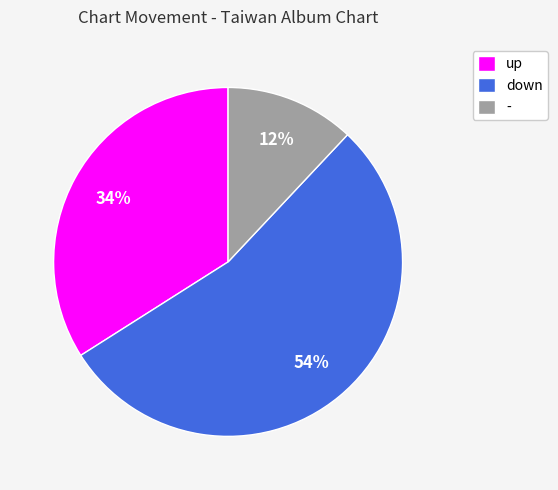

Is there a majority slice in this chart?

Yes